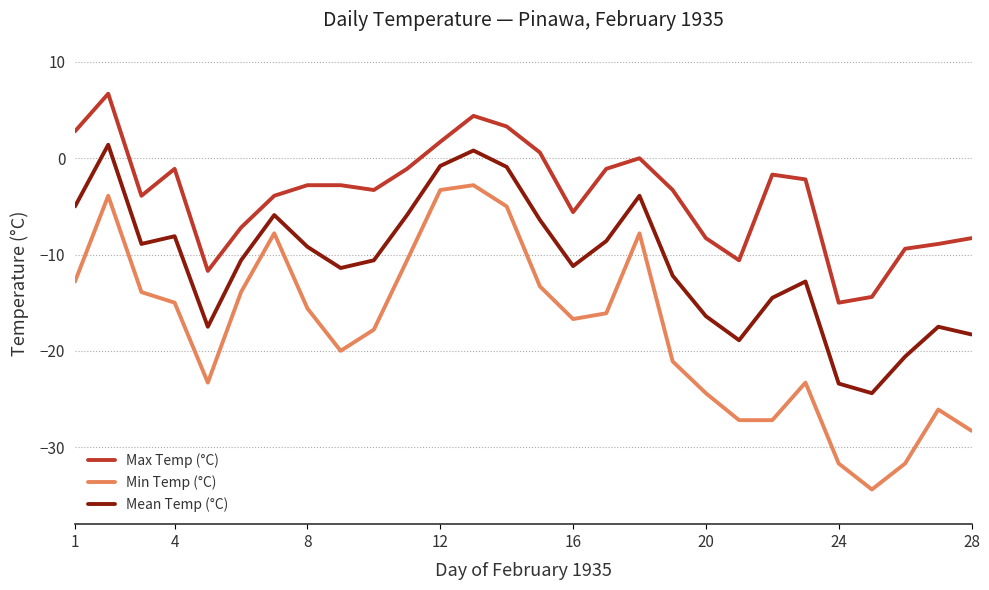

Rank the series by their average value, from highest to lowest.

Max Temp (°C), Mean Temp (°C), Min Temp (°C)